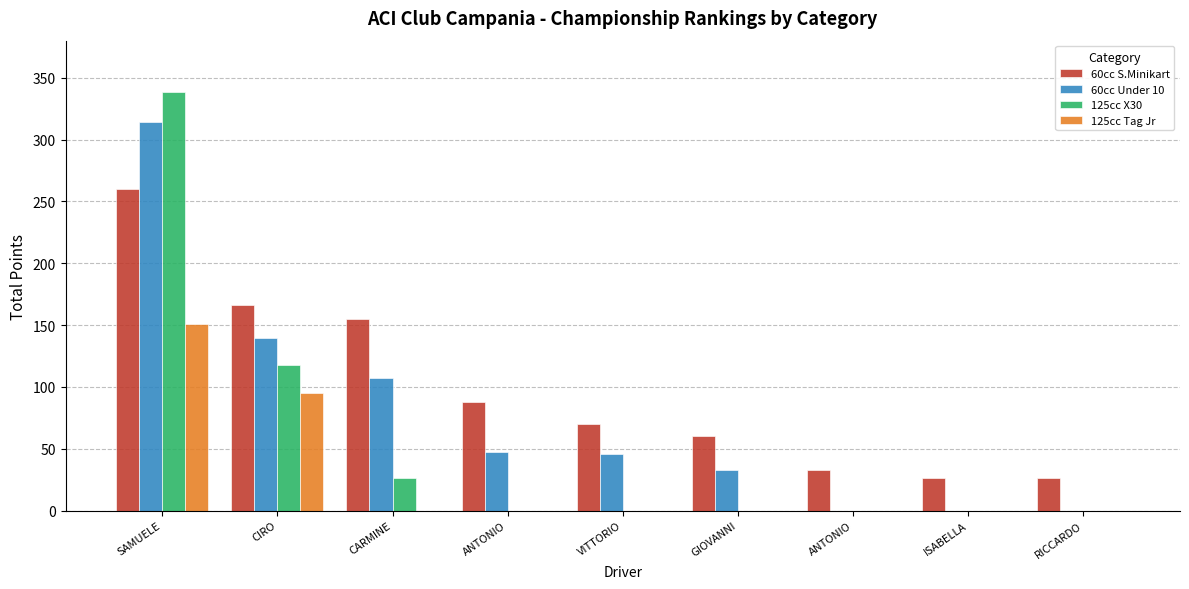

What are all the series names shown in the legend?

60cc S.Minikart, 60cc Under 10, 125cc X30, 125cc Tag Jr